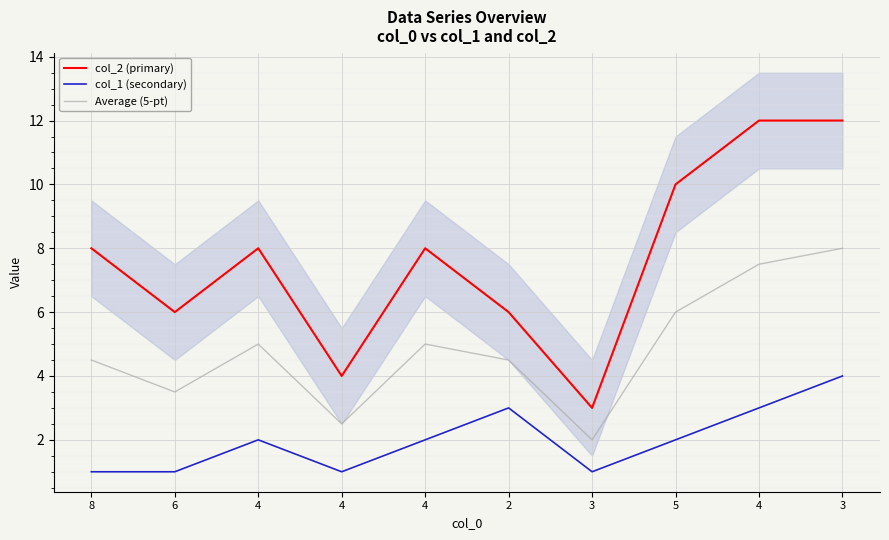

Reading left to right, extract all data points from this chart.

col_2 (primary): 8.0	6.0	8.0	4.0	8.0	6.0	3.0	10.0	12.0	12.0
col_1 (secondary): 1.0	1.0	2.0	1.0	2.0	3.0	1.0	2.0	3.0	4.0
Average (5-pt): 4.5	3.5	5.0	2.5	5.0	4.5	2.0	6.0	7.5	8.0